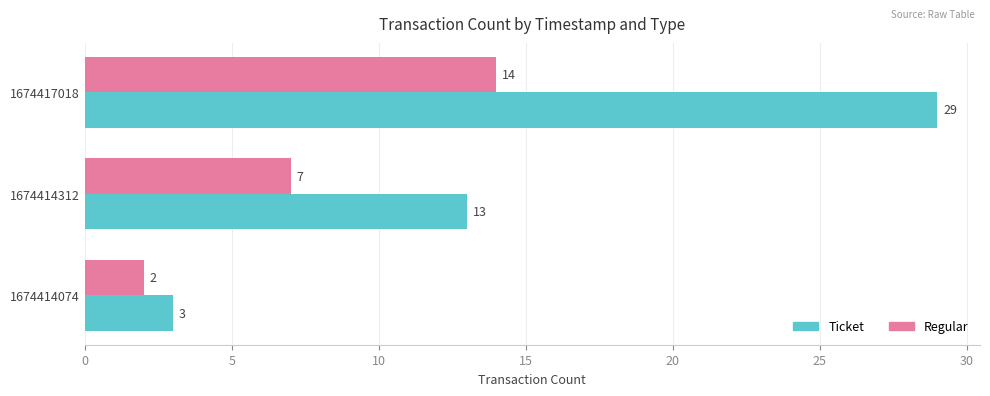

Is it true that Regular equals 7 at 1674414312?

True